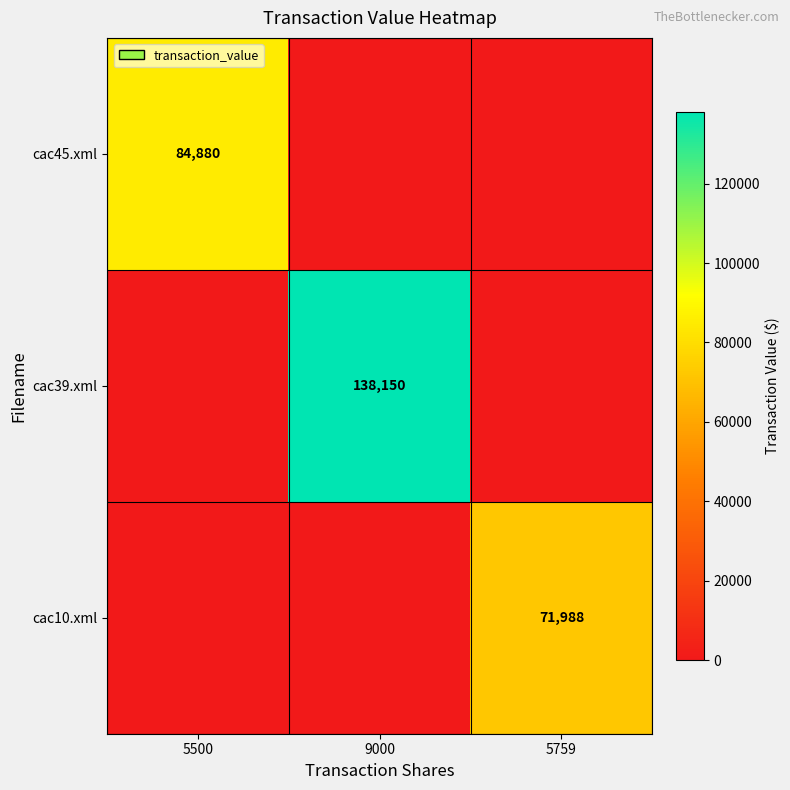

The value of cac39.xml at 9000 is 181727. True or false?

False